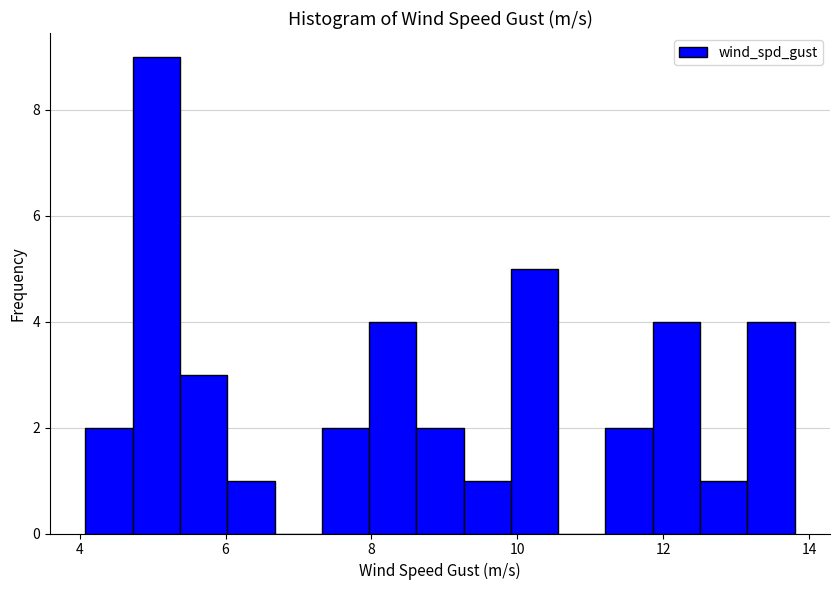

Around what value on the x-axis is the tallest bar? Give the approximate position of its centre, as read against the axis.

5.0